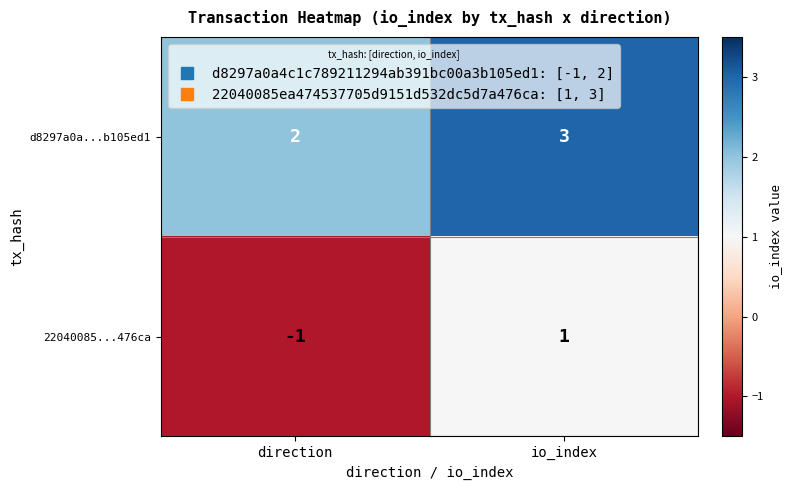

How many series are shown in this chart?

2